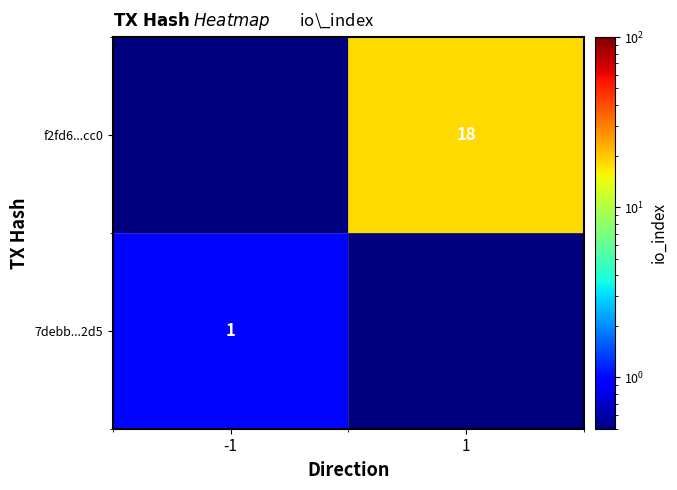

How many series are shown in this chart?

2